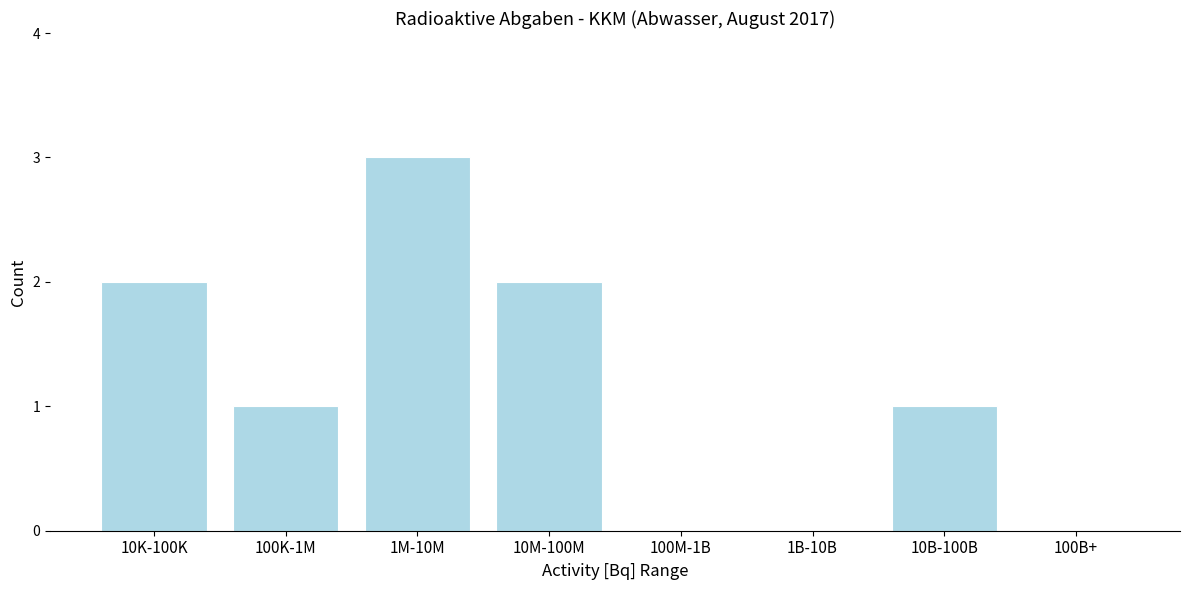

Reading right to left, list all the values displayed in this chart.

100B+=0	10B-100B=1	1B-10B=0	100M-1B=0	10M-100M=2	1M-10M=3	100K-1M=1	10K-100K=2